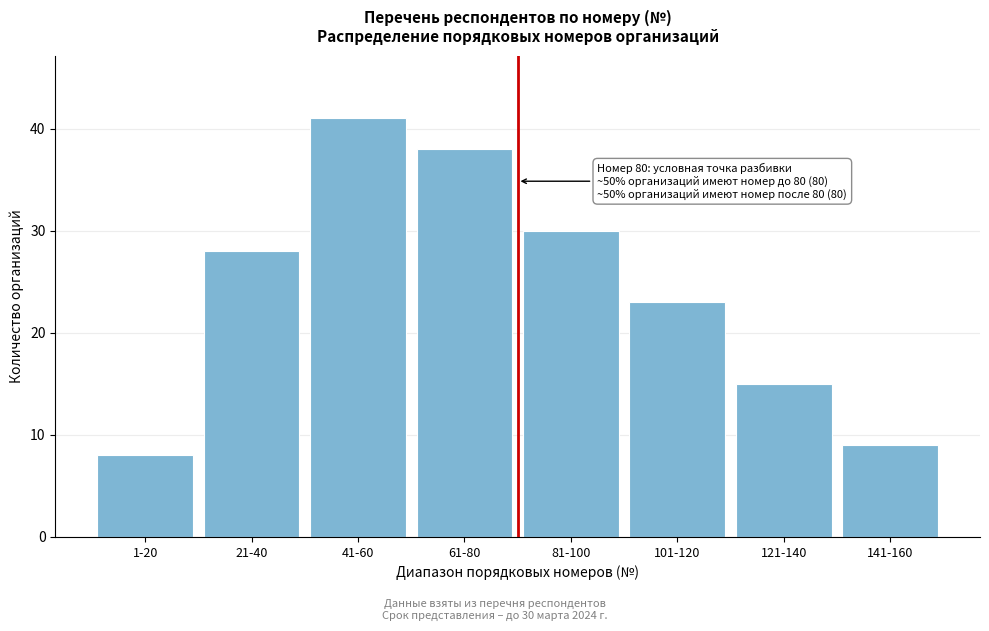

Reading right to left, what are all the values shown in this chart?

141-160=9	121-140=15	101-120=23	81-100=30	61-80=38	41-60=41	21-40=28	1-20=8